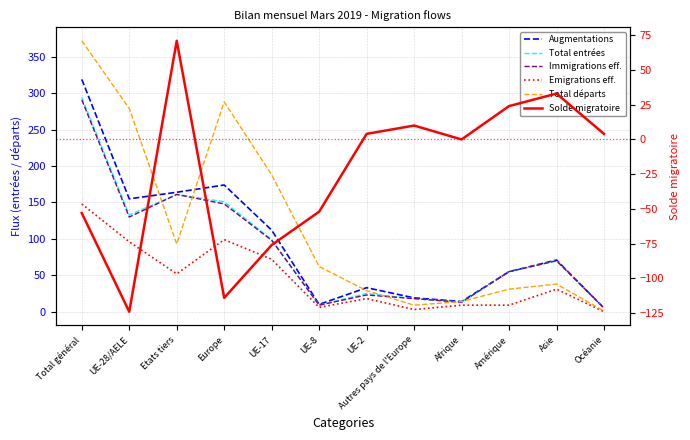

What is the sum of all Solde migratoire values?

-273